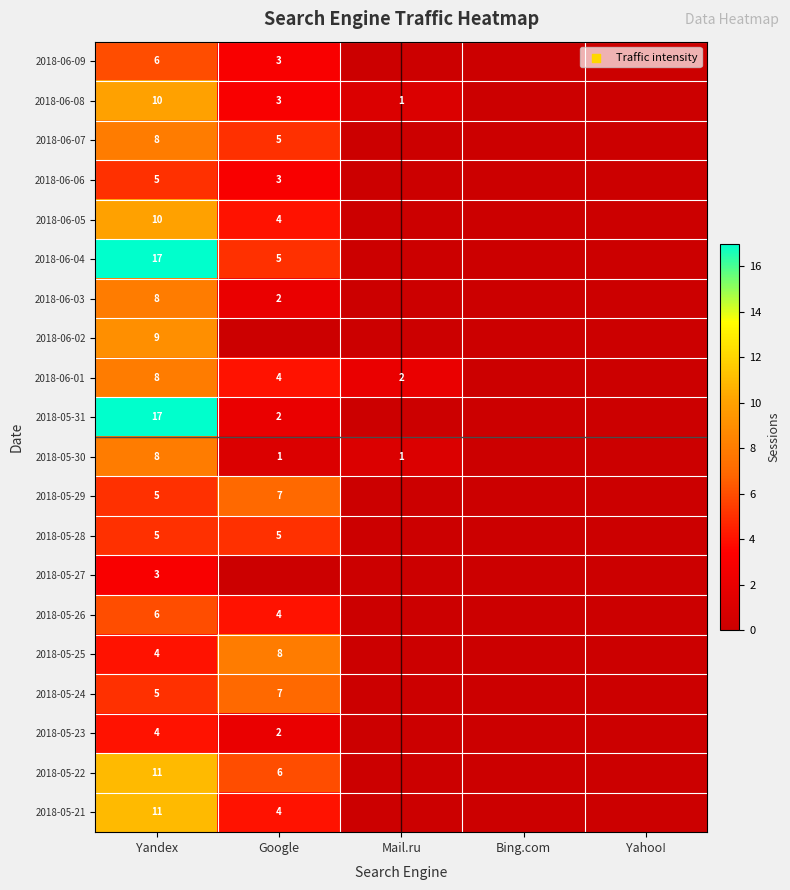

What is the spread (max minus min) of values at Yandex?

14